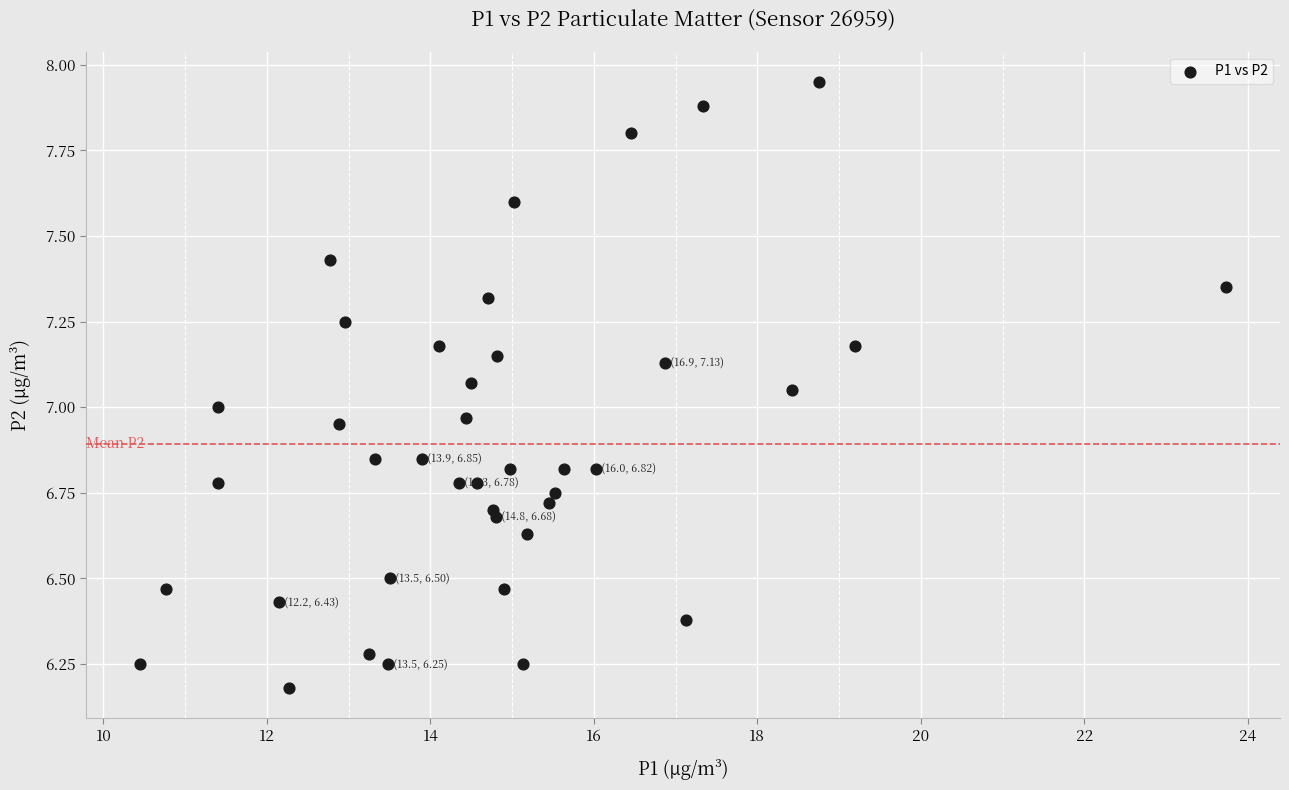

What is the range of X values (max minus min)?

13.3